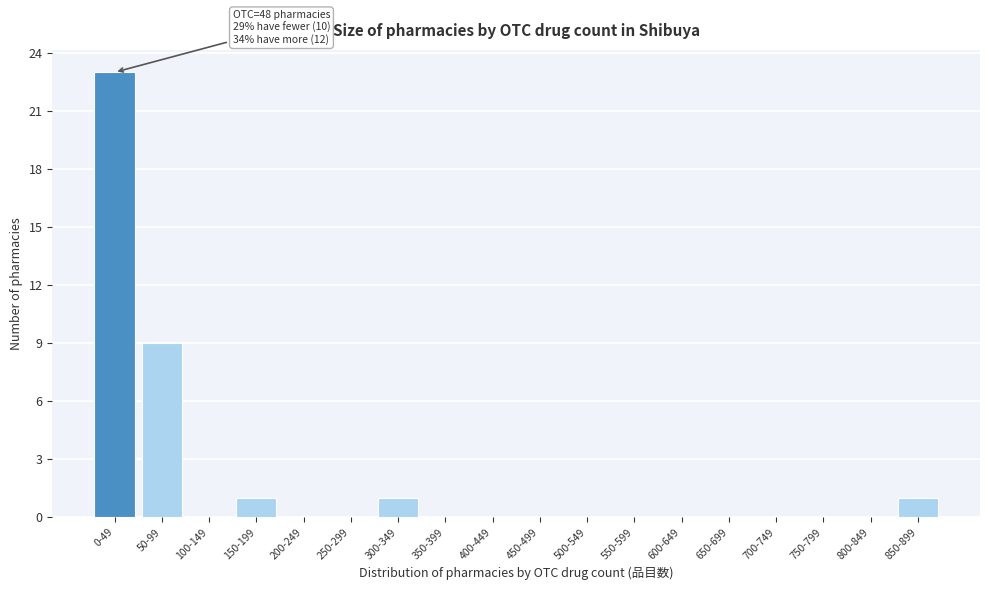

Reading right to left, list all the values displayed in this chart.

850-899=1	800-849=0	750-799=0	700-749=0	650-699=0	600-649=0	550-599=0	500-549=0	450-499=0	400-449=0	350-399=0	300-349=1	250-299=0	200-249=0	150-199=1	100-149=0	50-99=9	0-49=23